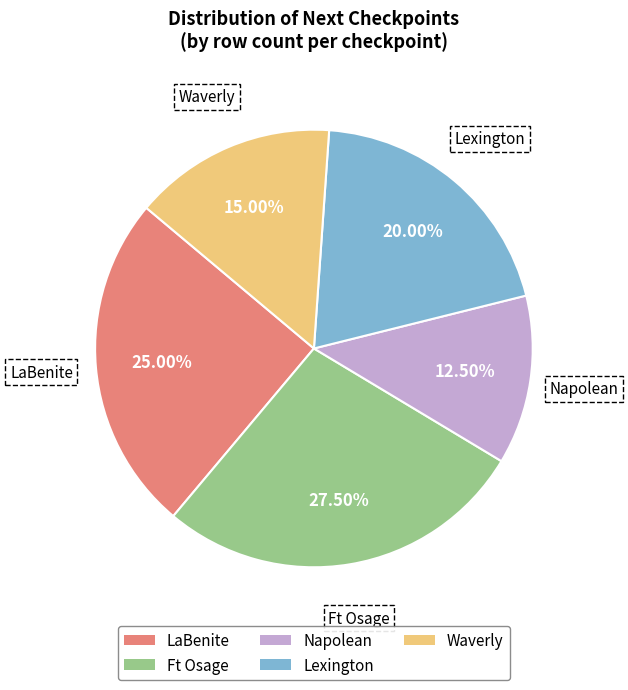

To the nearest percent, what is the average slice percentage?

20%